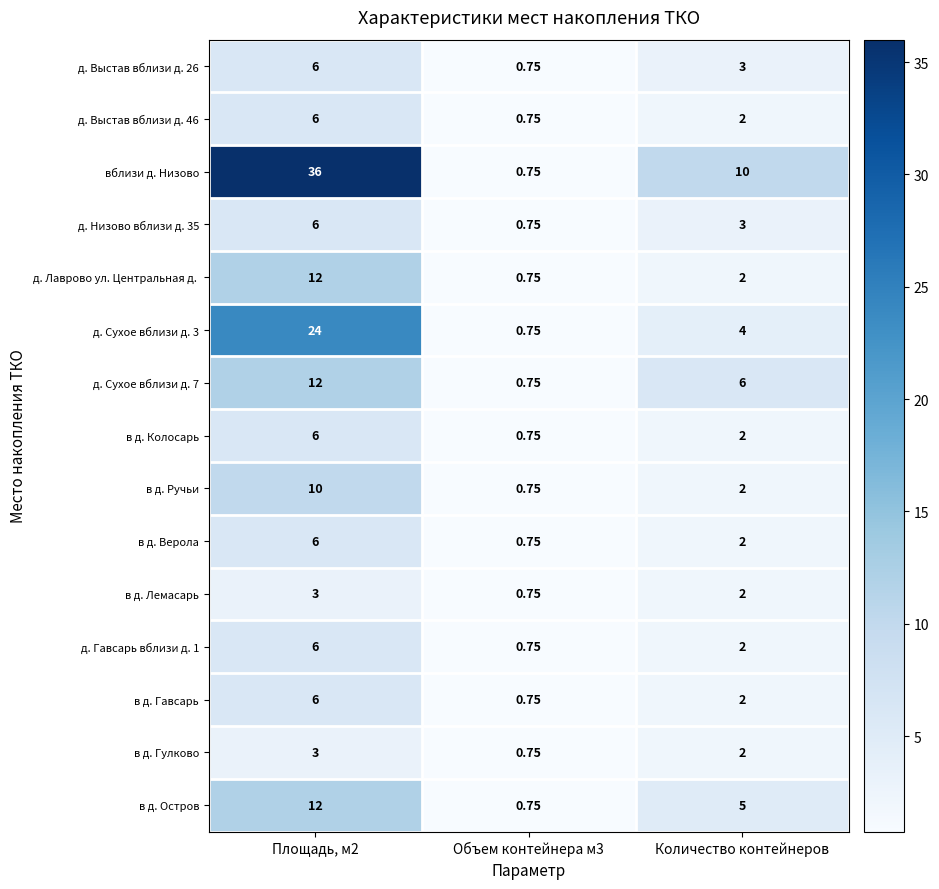

Which category has the highest value across all series?

Площадь, м2